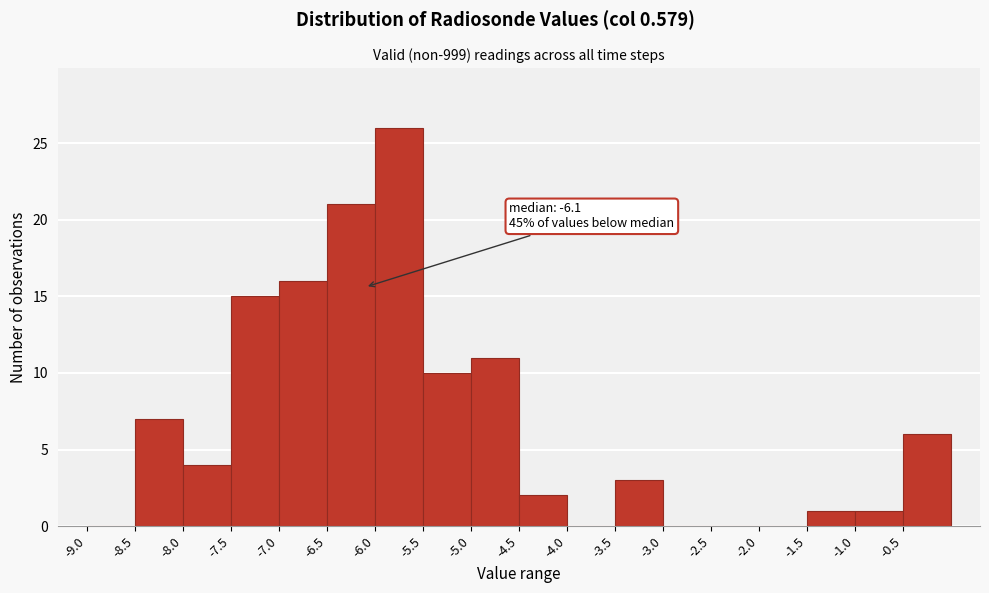

Which range on the x-axis has the tallest bar?

-6.0 to -5.5